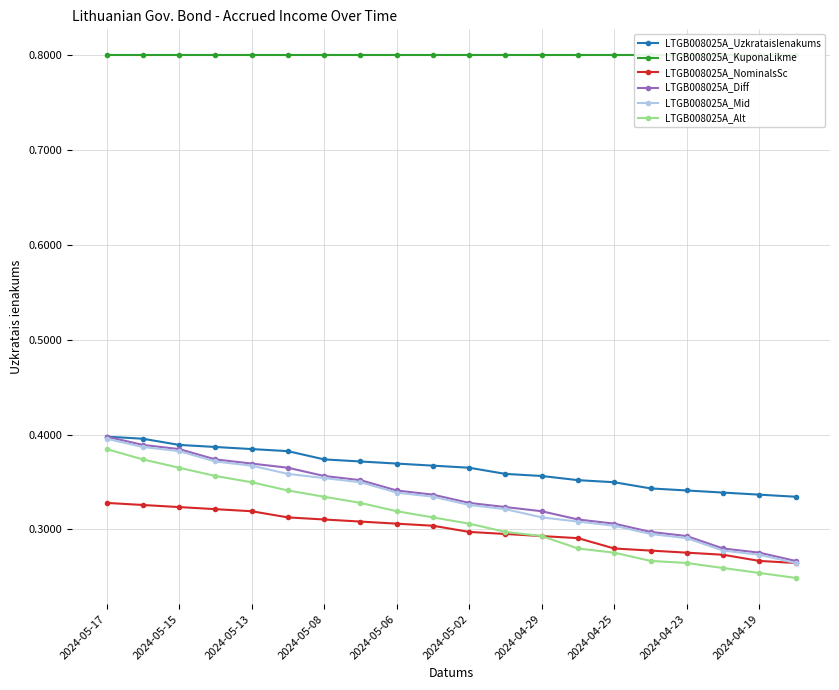

How many distinct data groups are displayed?

6